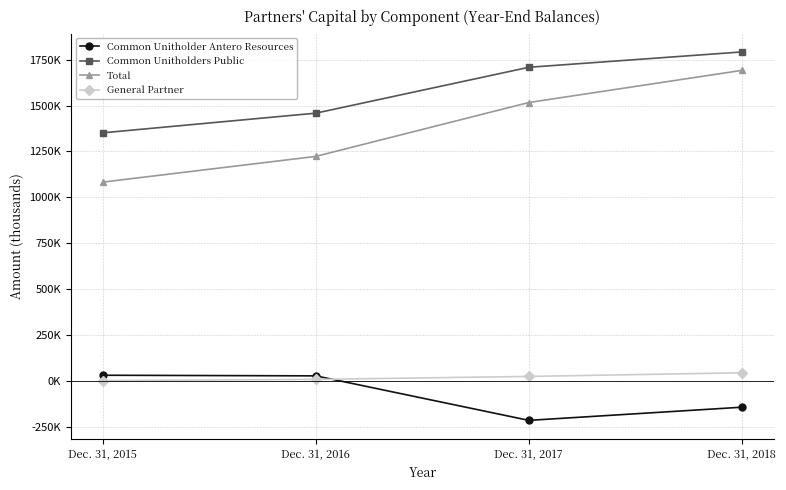

What is the sum of the Common Unitholder Antero Resources values at Dec. 31, 2015 and Dec. 31, 2017?

-185496